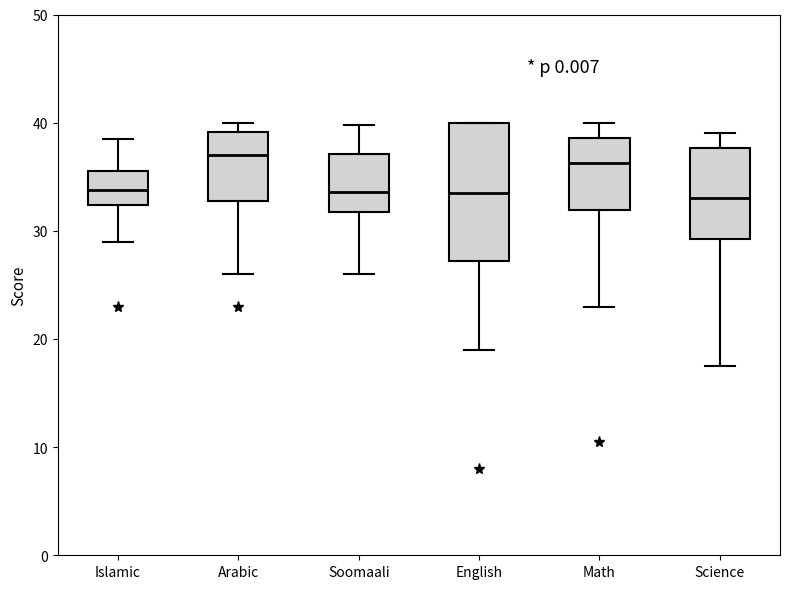

Where is the upper edge of the box for Soomaali on the y-axis? The values are not printed on the chart, so give them approximately, as read against the axis.

37